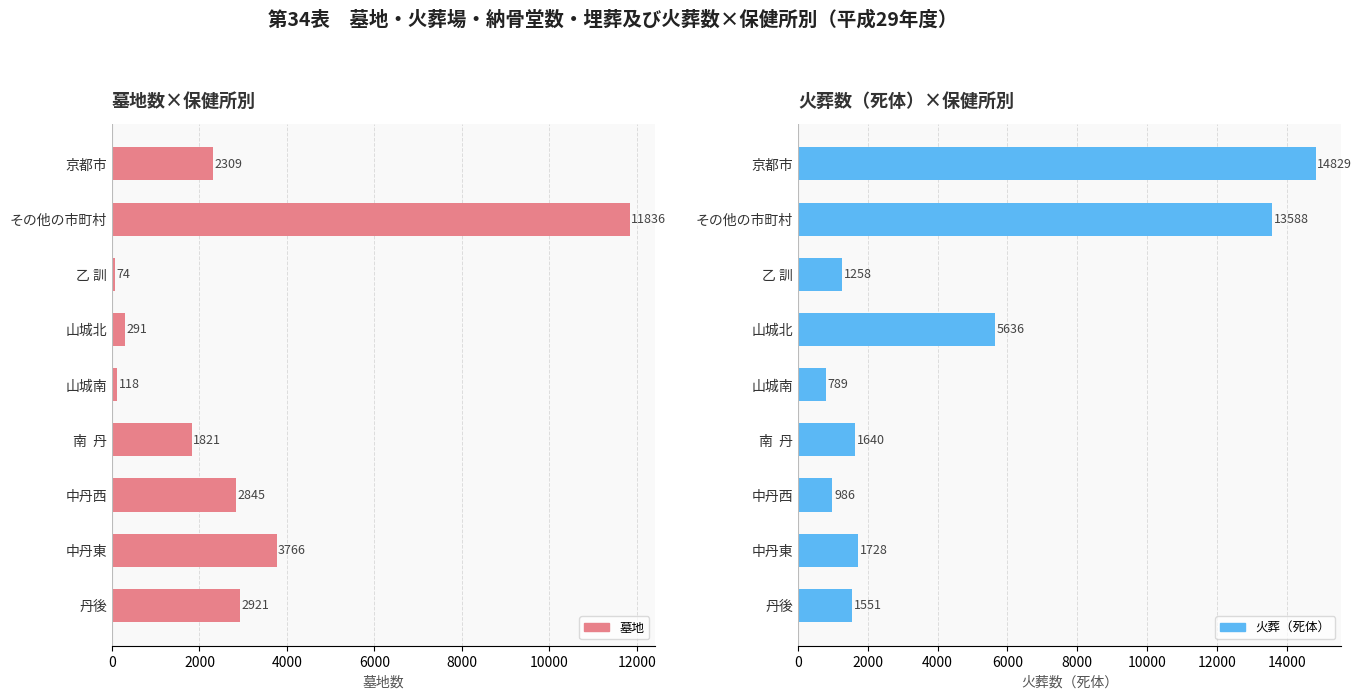

Count the number of data series in this chart.

2